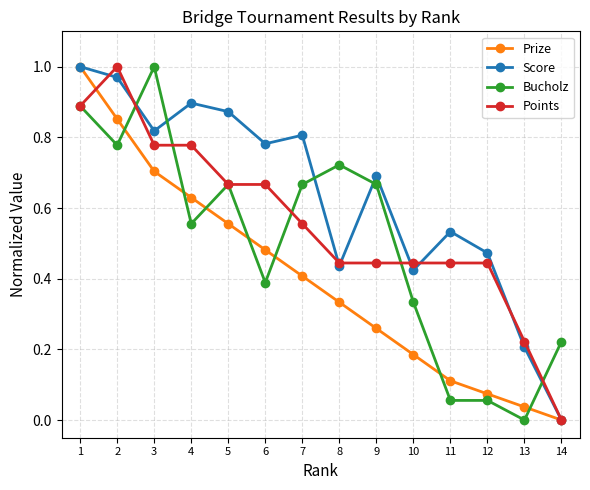

True or false: Prize has more than 2 interior local peaks.

False